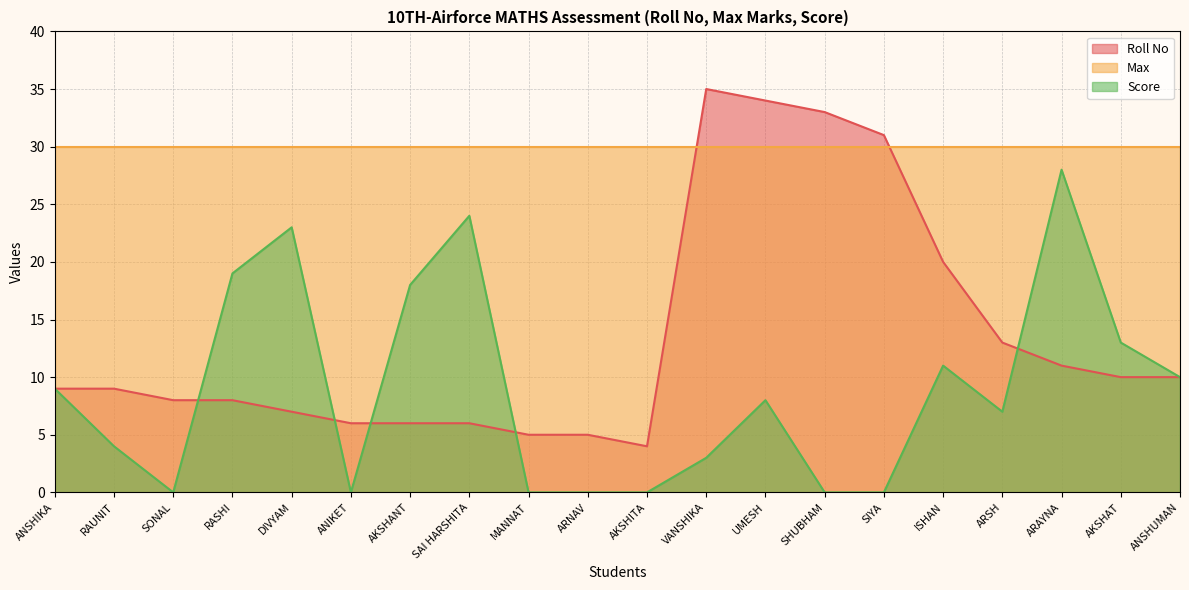

What position from the left is ARNAV?

10